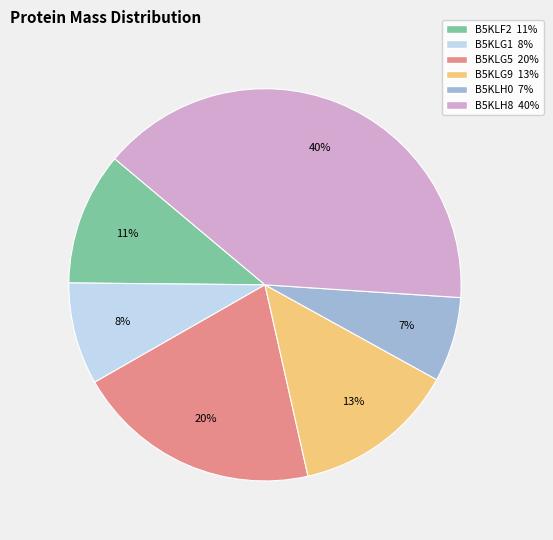

Is it true that B5KLG1 is 8% of the pie?

True